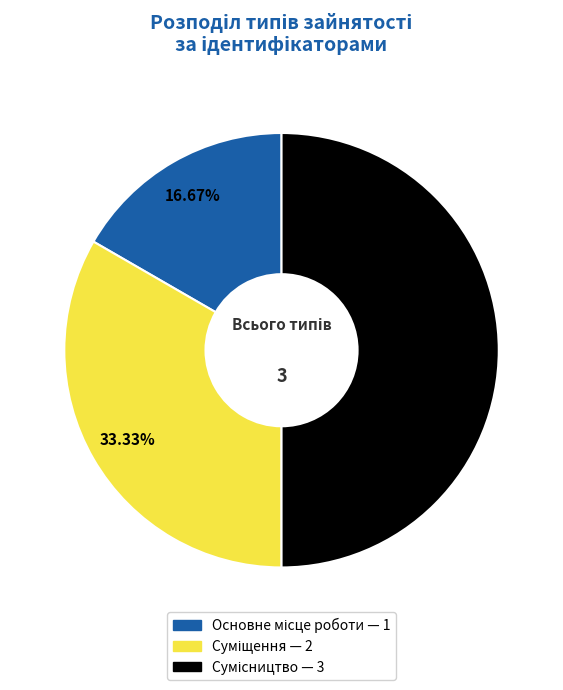

How many slices are in this pie chart?

3